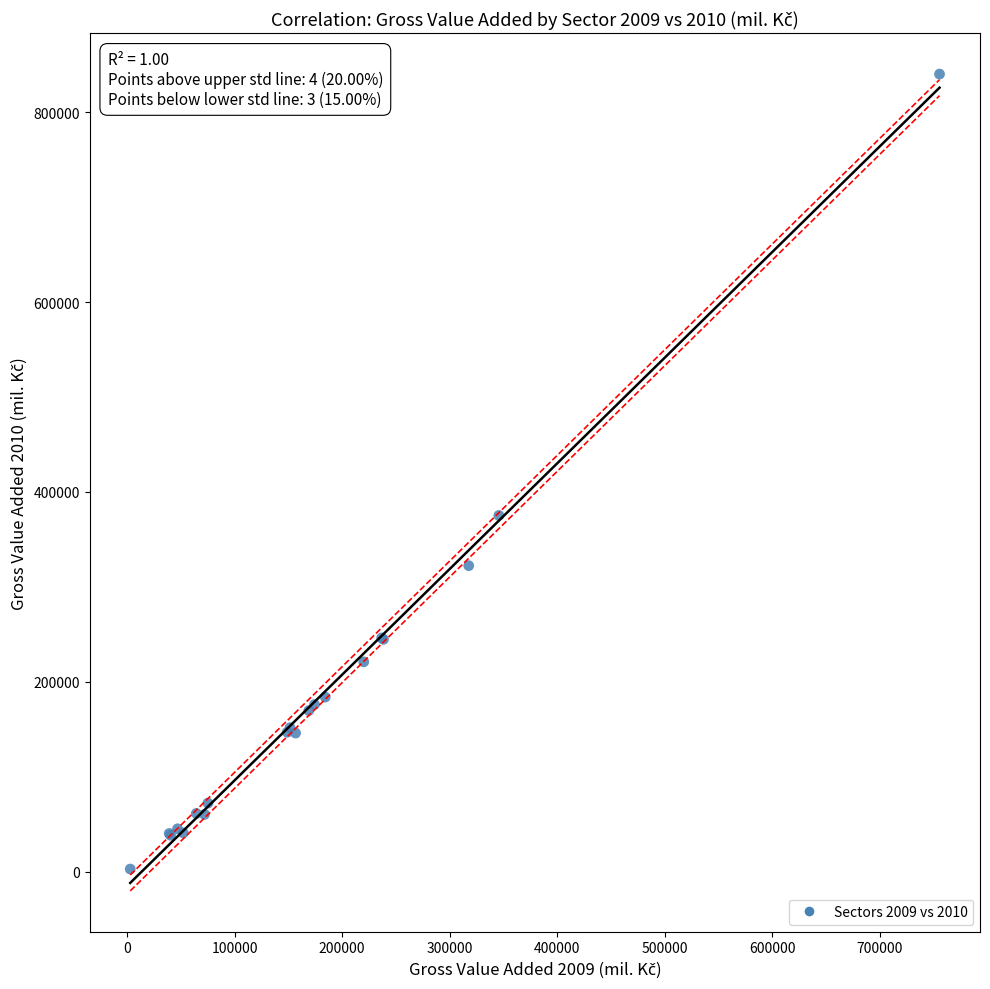

What Y value in the scatter plot is closest to 421383?

375160